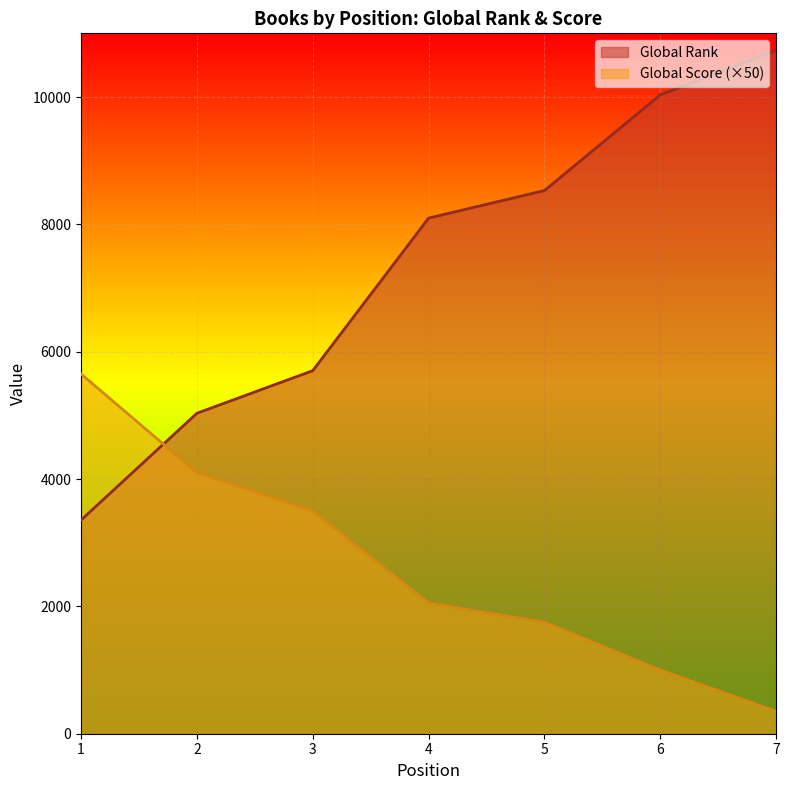

List the labels in order of Global Score value, largest first.

1, 2, 3, 4, 5, 6, 7